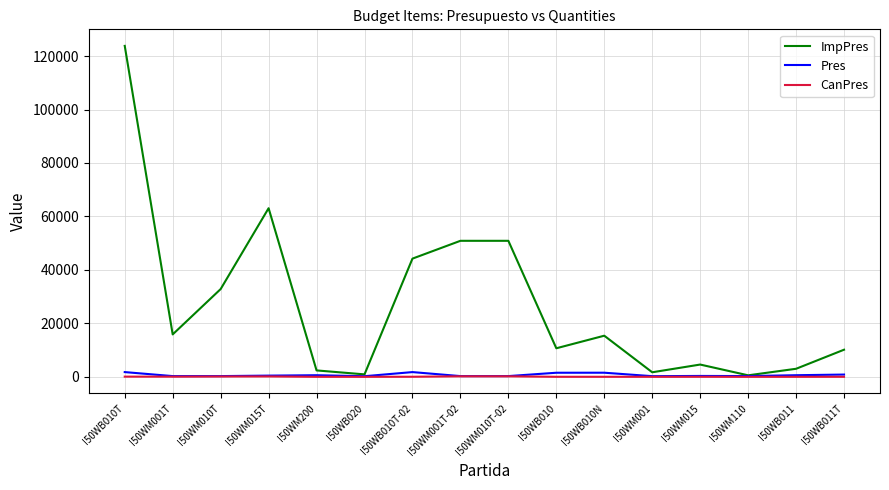

Rank the series at I50WB010 from highest to lowest value.

ImpPres, Pres, CanPres